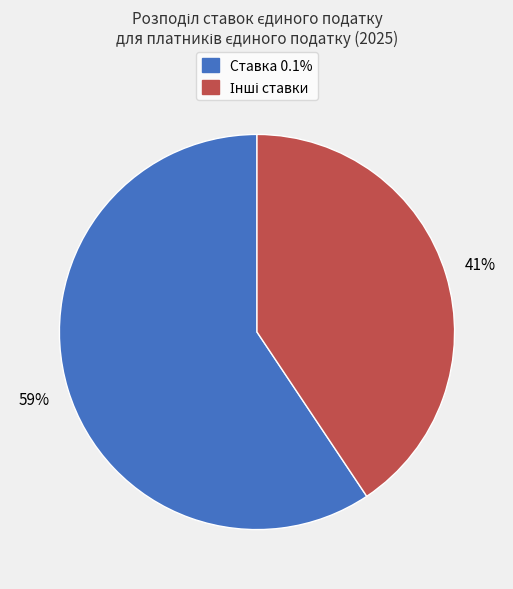

To the nearest percent, what is the average slice percentage?

50%